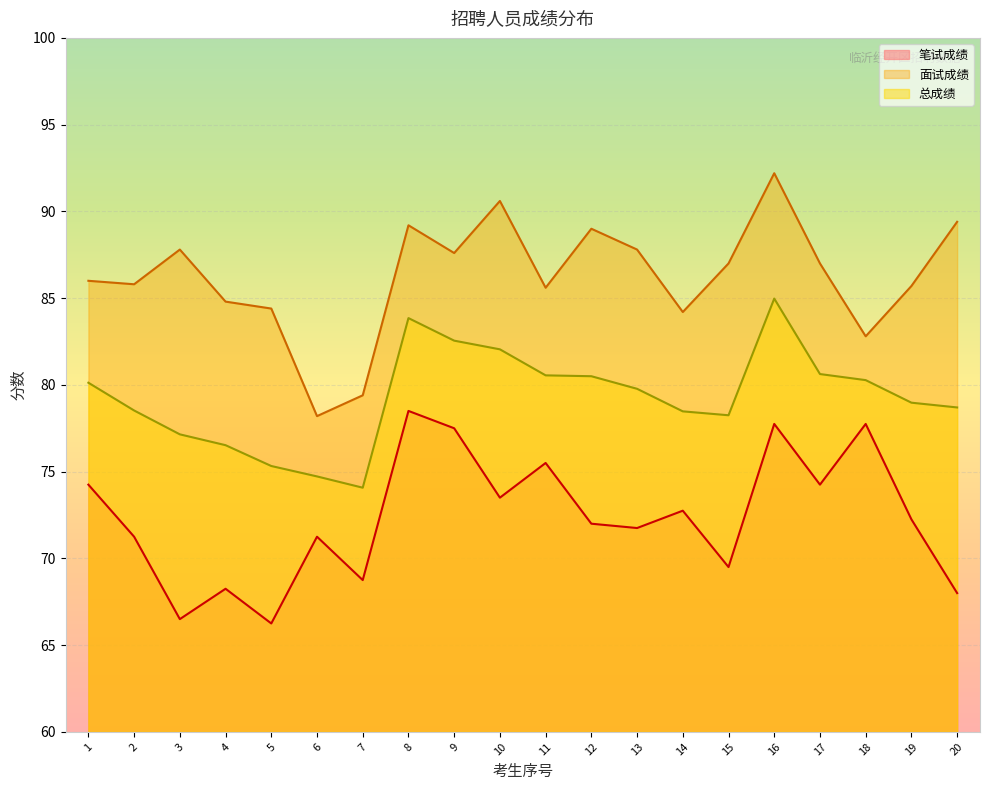

The 笔试成绩 series shows 105.3 at 15. True or false?

False